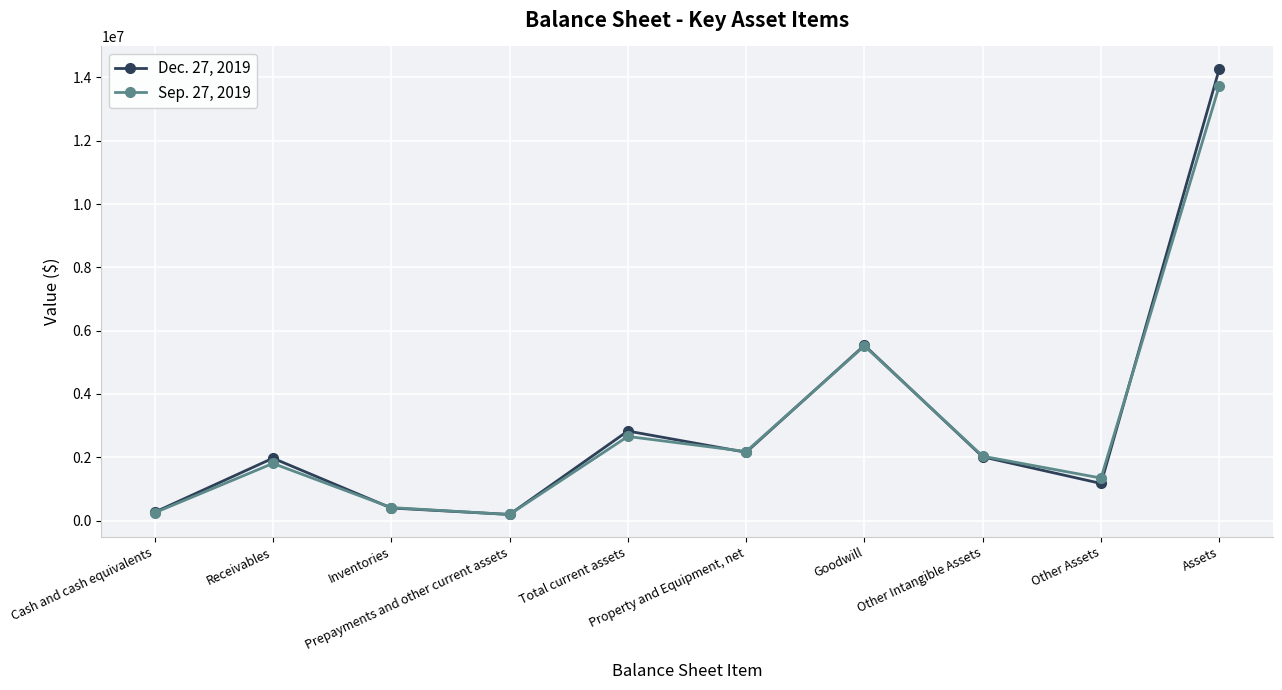

List the series in order of their overall mean, lowest first.

Sep. 27, 2019, Dec. 27, 2019